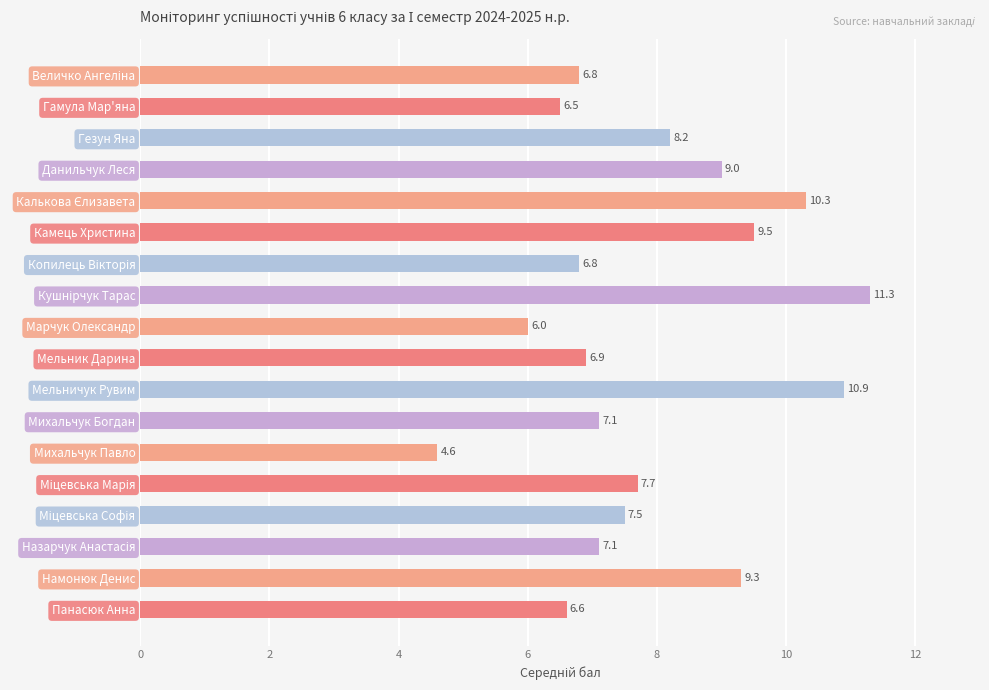

What is the change in value from Данильчук Леся to Мельник Дарина?

-2.1